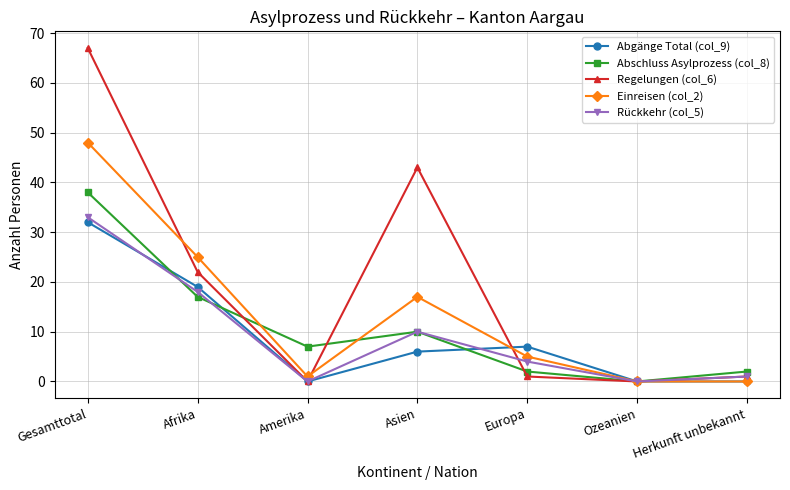

Is the value of Abschluss Asylprozess (col_8) at Europa greater than the value of Rückkehr (col_5) at Asien?

No